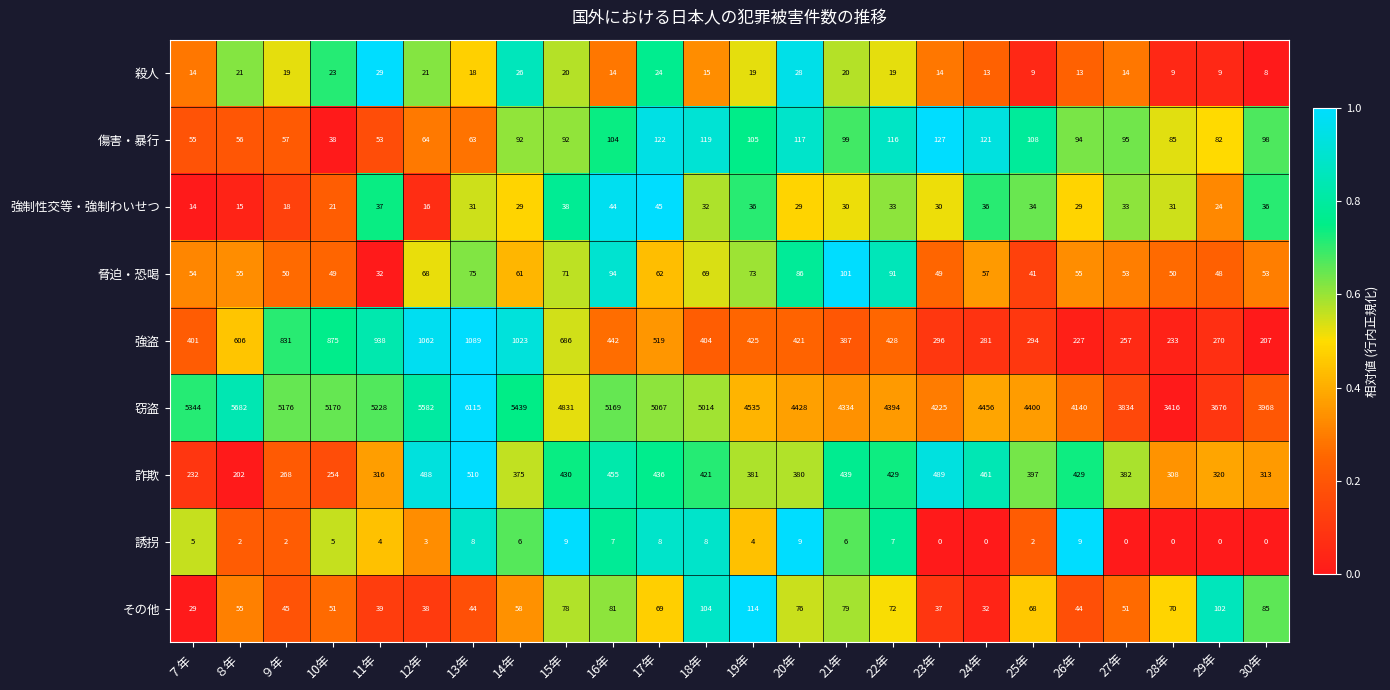

At which category is the sum across all series the highest?

13年